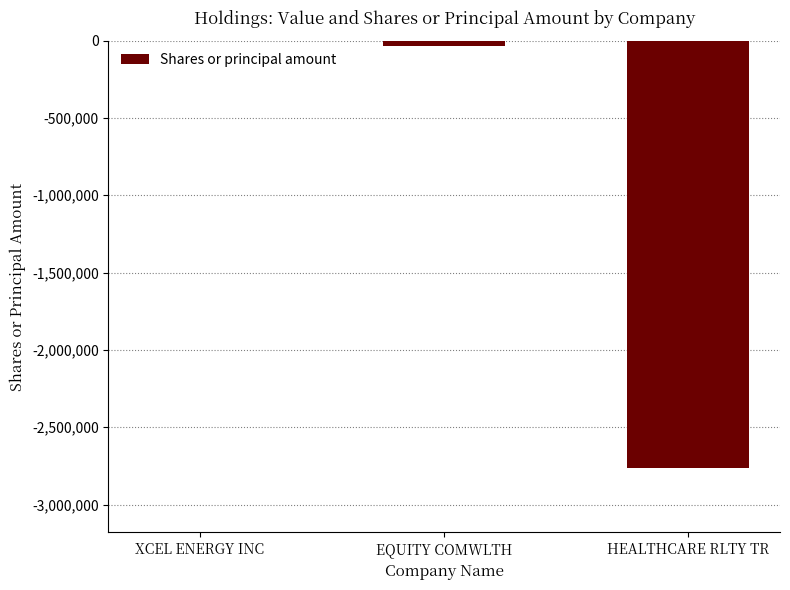

Reading left to right, list all the values displayed in this chart.

-4566	-31194	-2765804